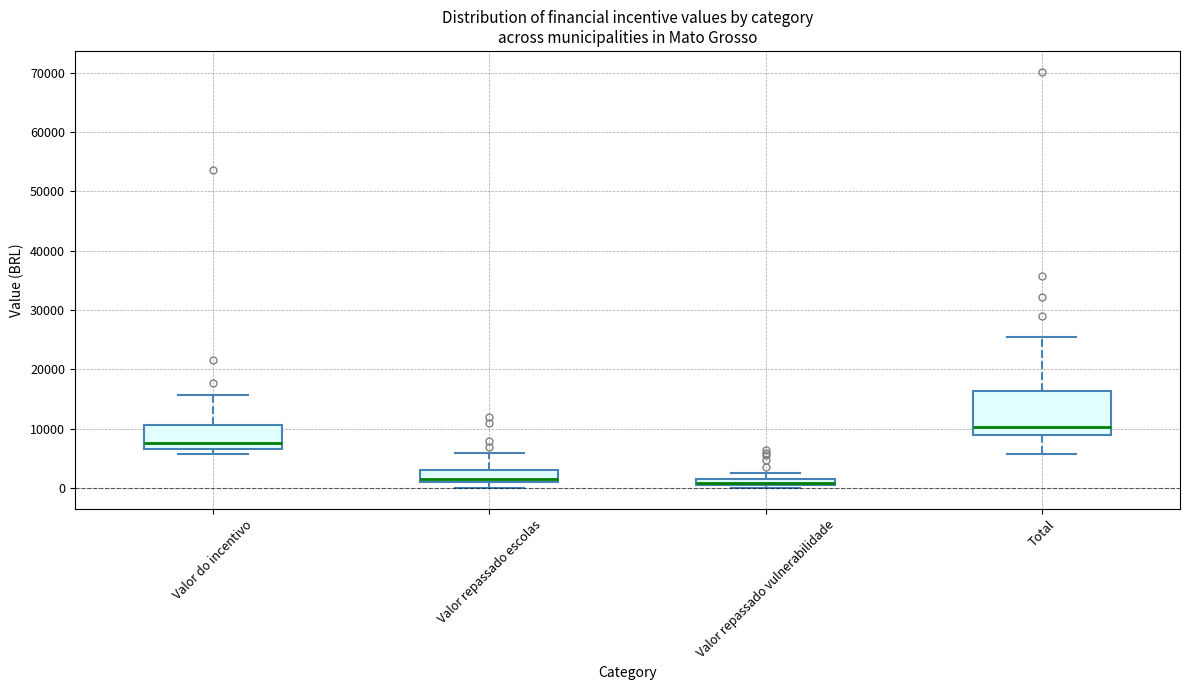

Which box is the tallest, from its lower edge to its upper edge?

Total